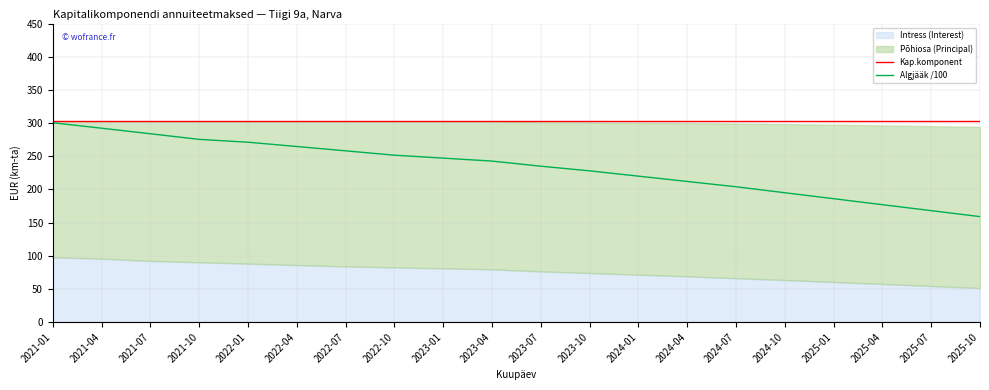

What is the difference between the Algjääk /100 values at 2025-10 and 2025-01?

27.0